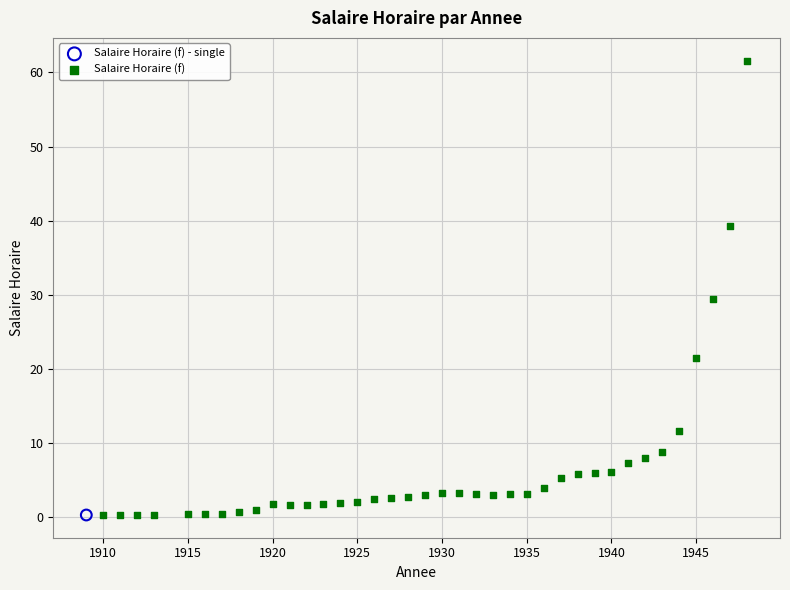

What are all the series names shown in the legend?

Salaire Horaire (f) - single, Salaire Horaire (f)